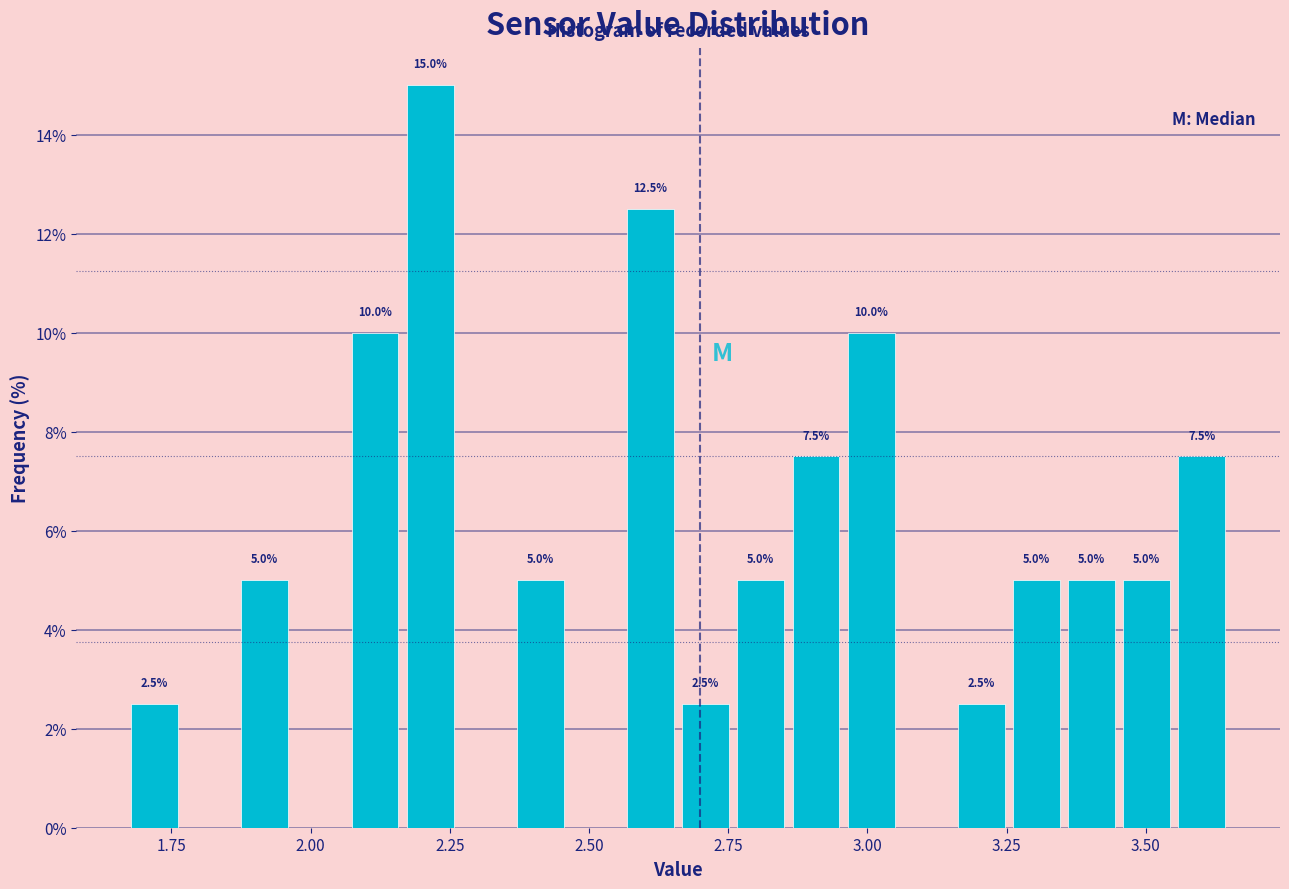

Read against the x-axis, roughly where is the centre of the tallest bar?

2.20